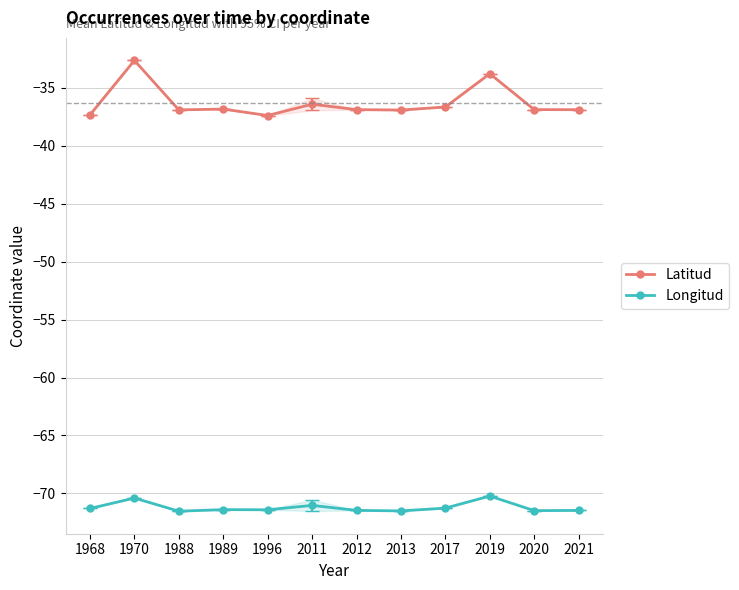

True or false: Latitud and Longitud cross at least once.

False